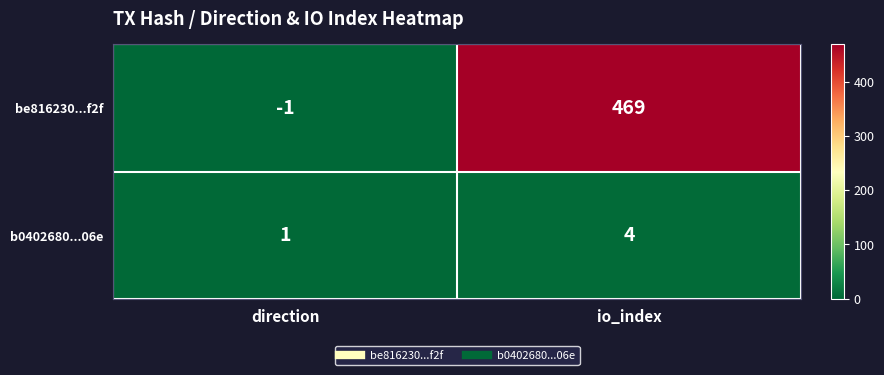

Count the number of categories in the chart.

2